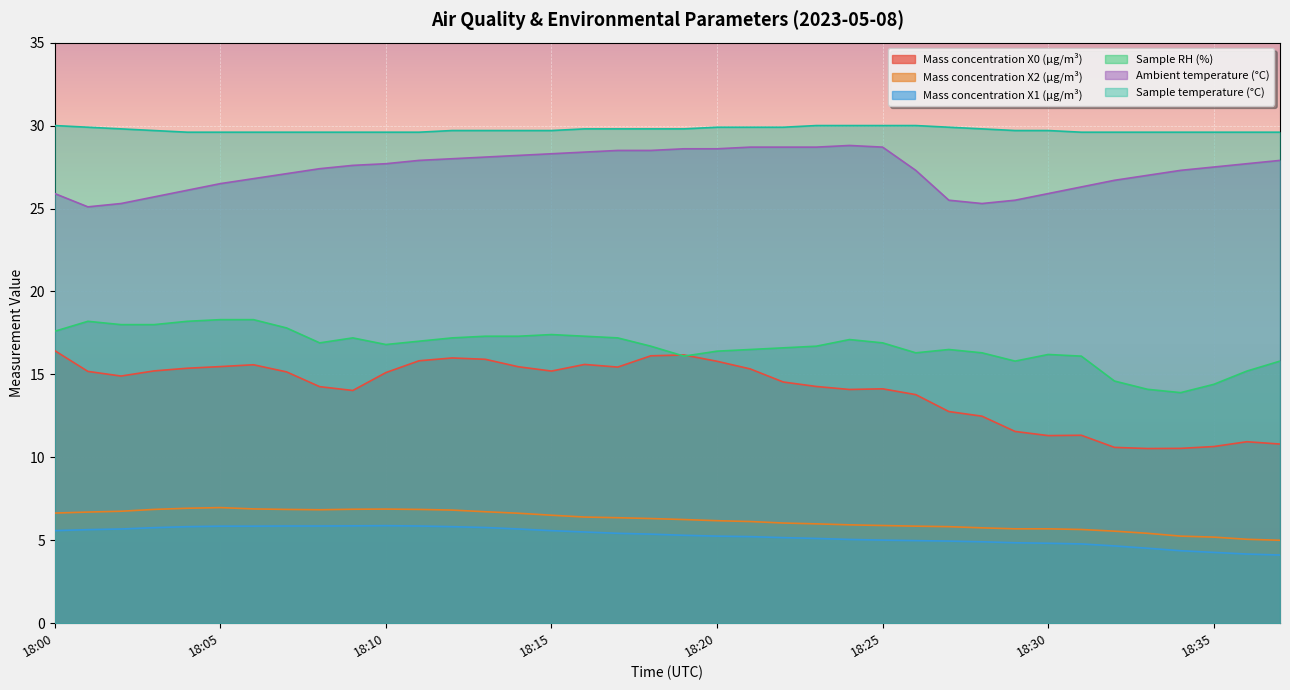

The Sample RH (%) series shows 16.9 at 18:08. True or false?

True